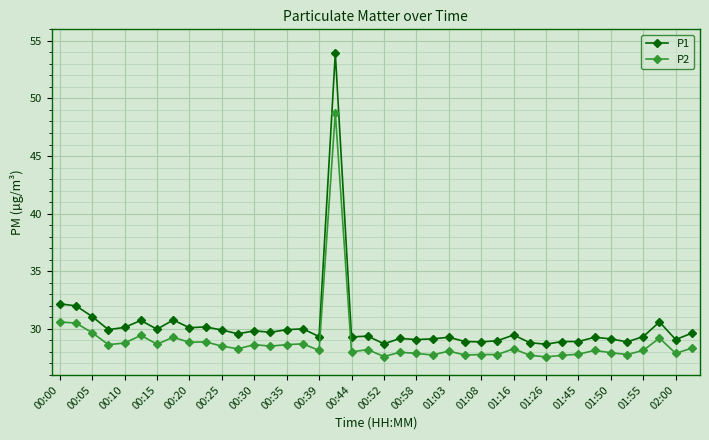

Which series has the largest total across all categories?

P1